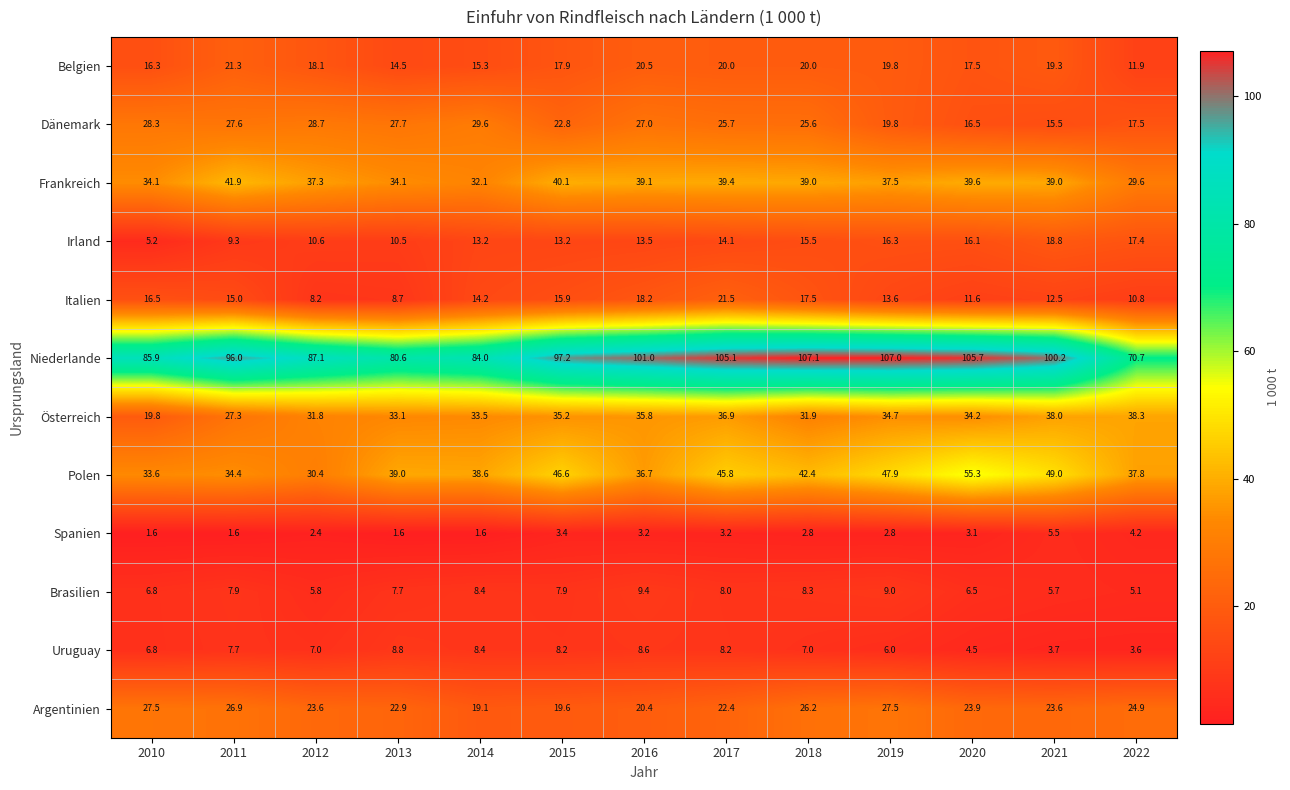

At which label does Frankreich first exceed 39?

2011